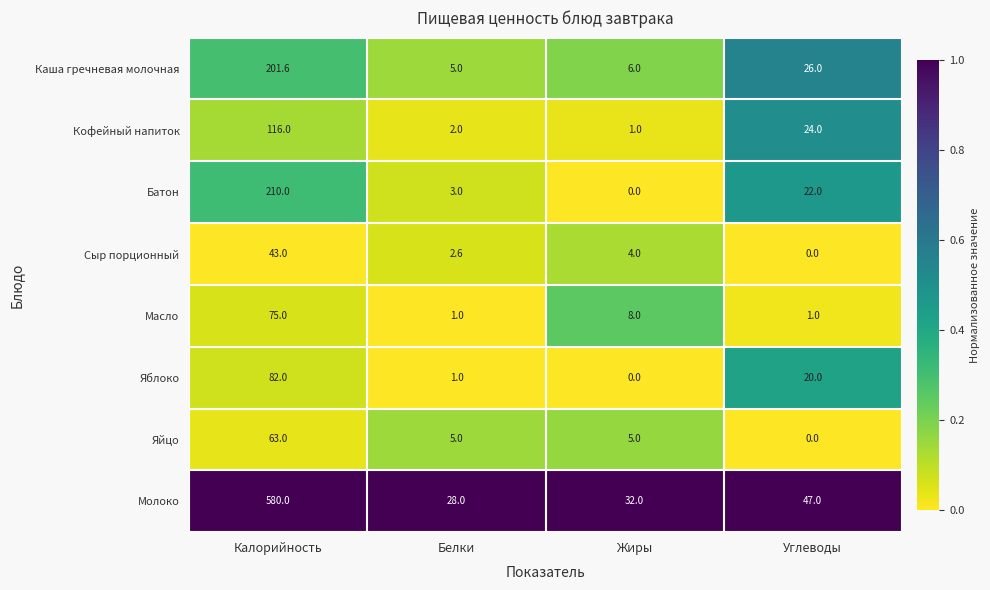

What is the total value across all series at Углеводы?

140.0